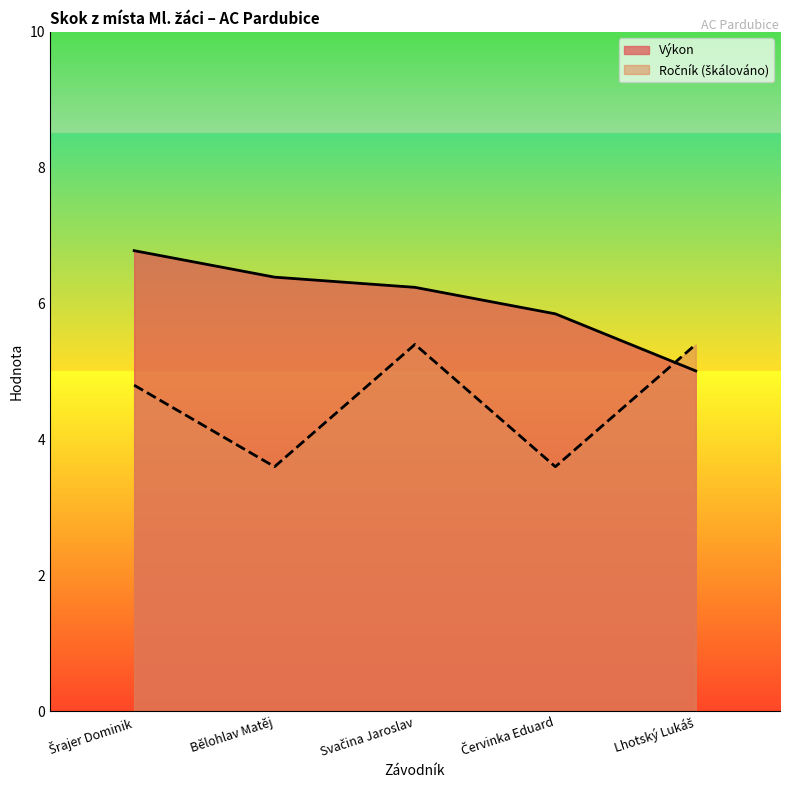

Rank the categories by Ročník value from lowest to highest.

Bělohlav Matěj, Červinka Eduard, Šrajer Dominik, Svačina Jaroslav, Lhotský Lukáš